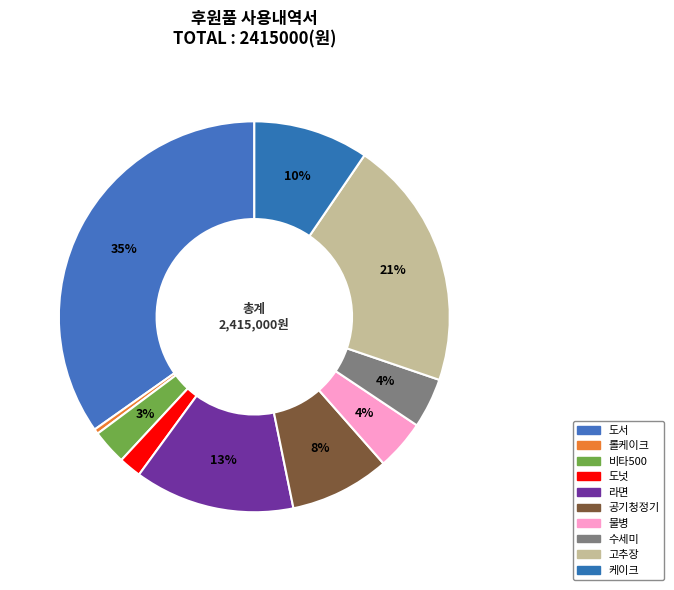

The 물병 slice represents 13% of the pie. True or false?

False